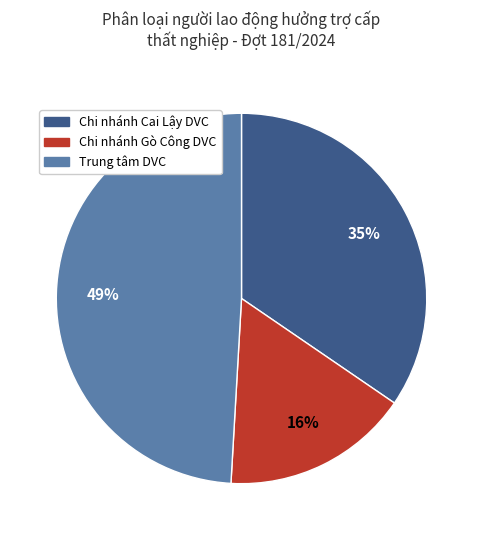

Count the number of slices in the pie.

3